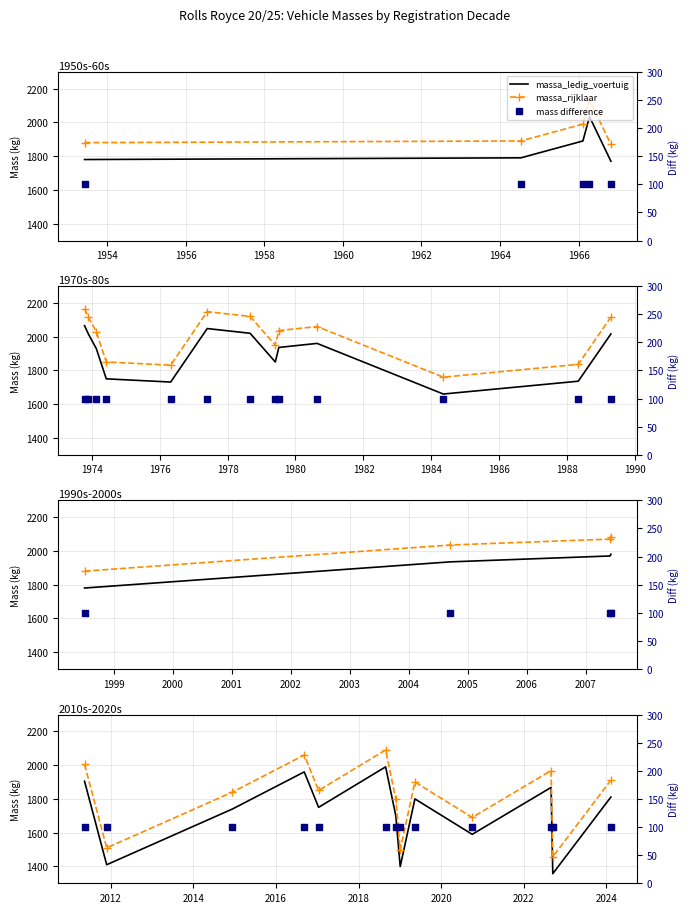

Which series contains the highest Y value?

massa_rijklaar